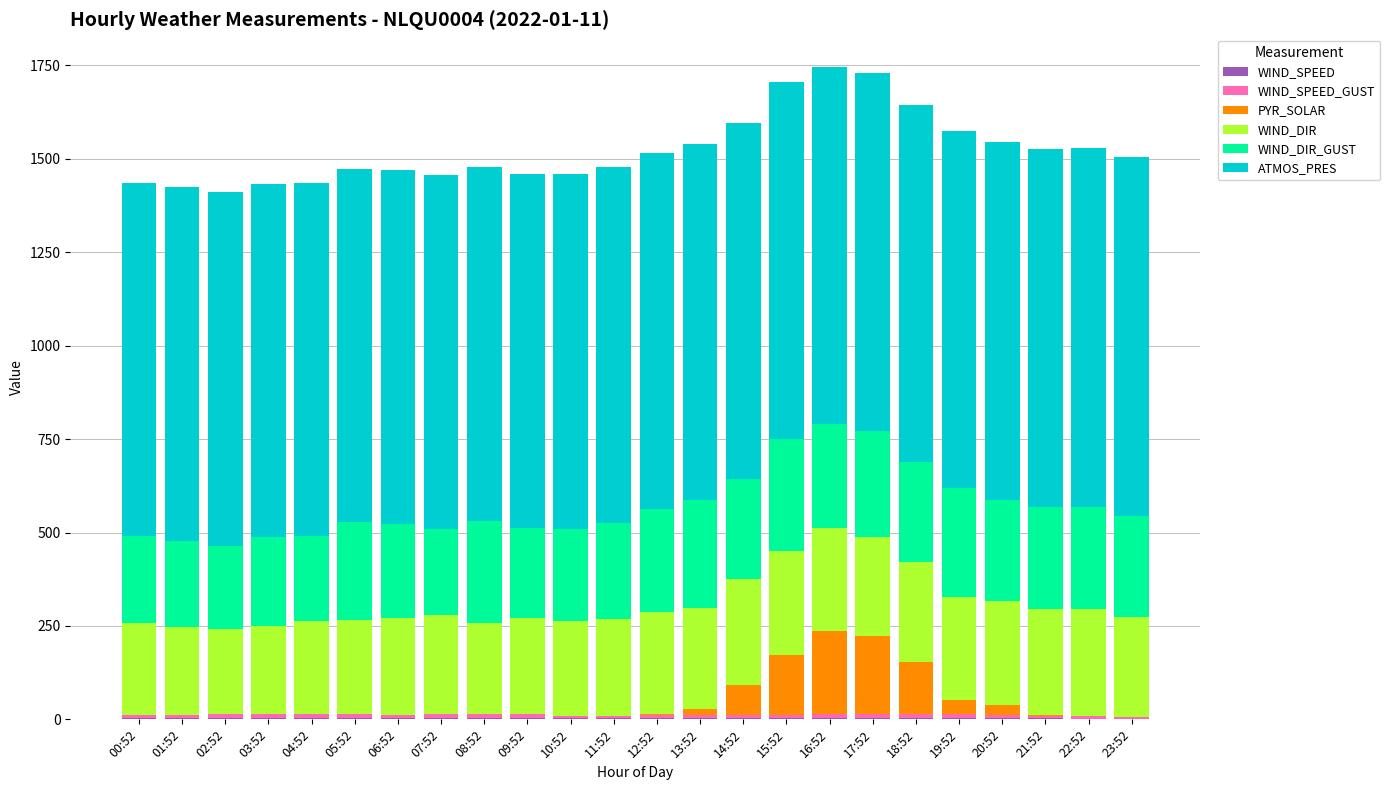

What is the total value across all series at 13:52?

1540.2